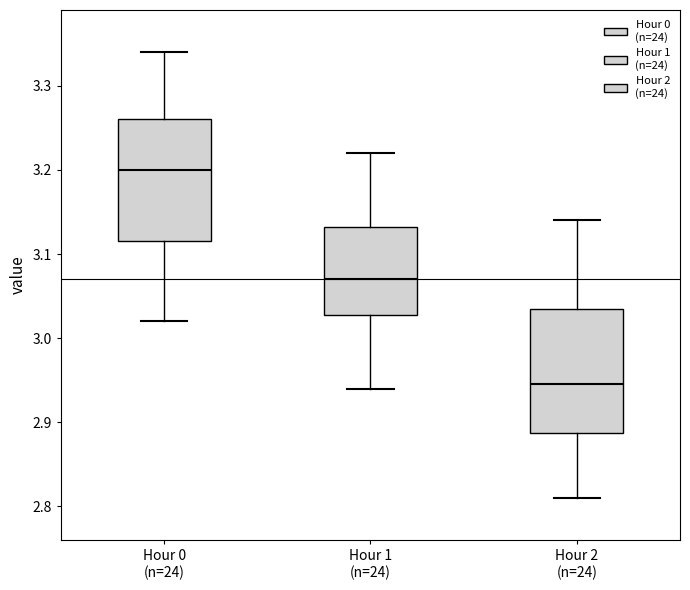

Reading left to right, read every box against the y-axis: the position of its median line, the range the box covers, and the ends of its whiskers. The values are not printed on the chart, so give them approximately, as read against the axis.

Hour 0 (n=24): median 3.20, box 3.12 to 3.26, whiskers 3.02 to 3.34
Hour 1 (n=24): median 3.07, box 3.03 to 3.13, whiskers 2.94 to 3.22
Hour 2 (n=24): median 2.95, box 2.89 to 3.04, whiskers 2.81 to 3.14